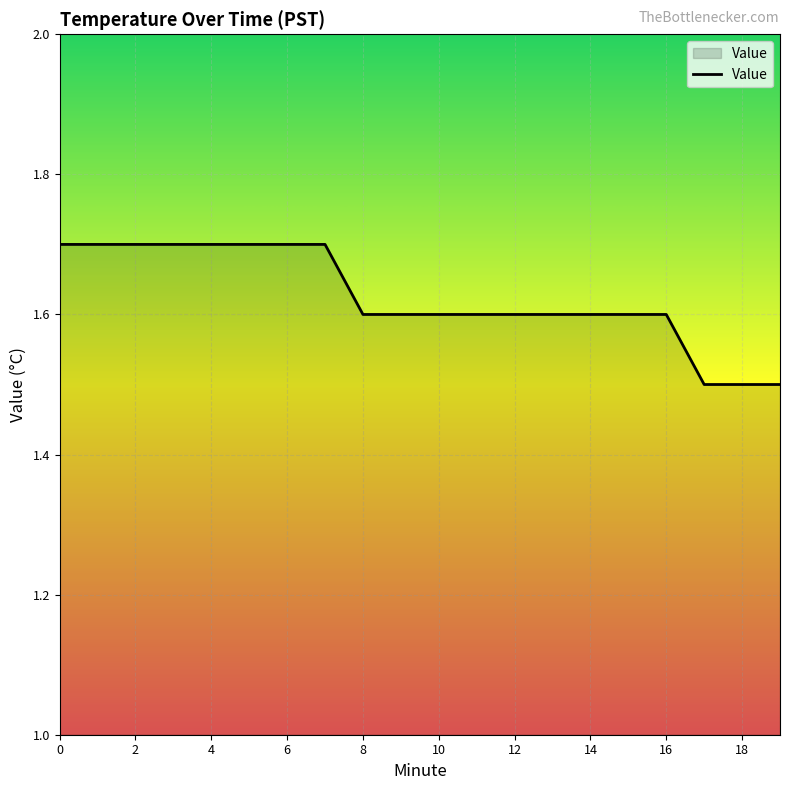

What is the maximum value shown in the chart?

1.7